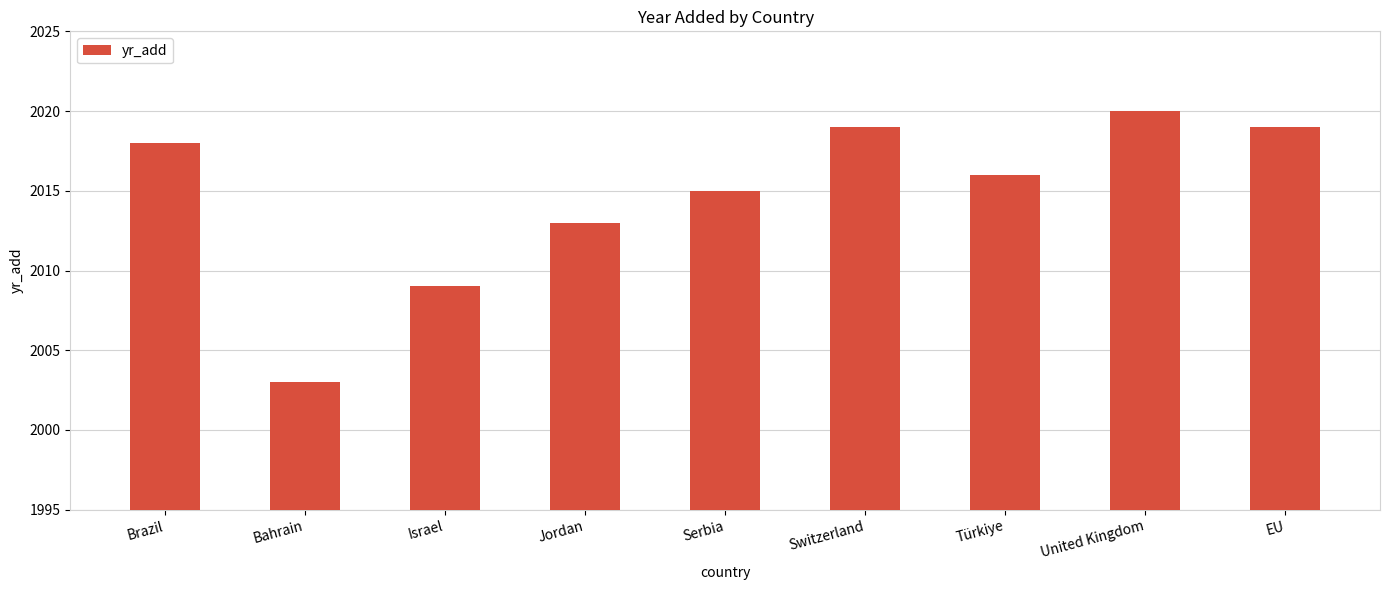

Reading right to left, transcribe all the data shown in this chart.

2019	2020	2016	2019	2015	2013	2009	2003	2018